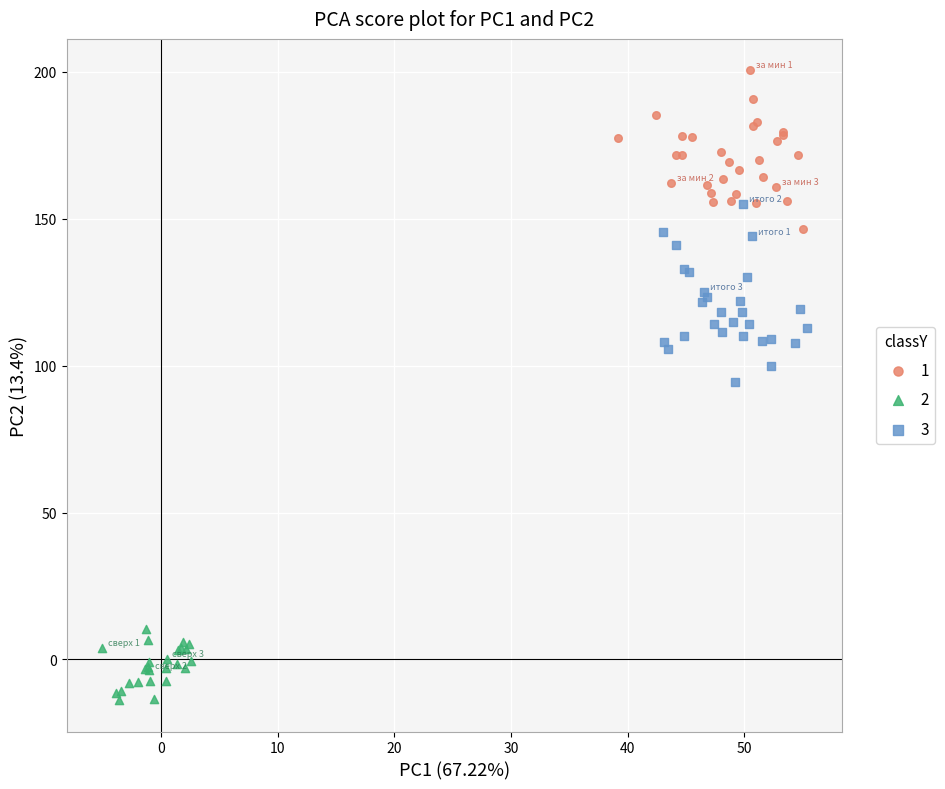

Which series has the largest Y range (max minus min)?

3